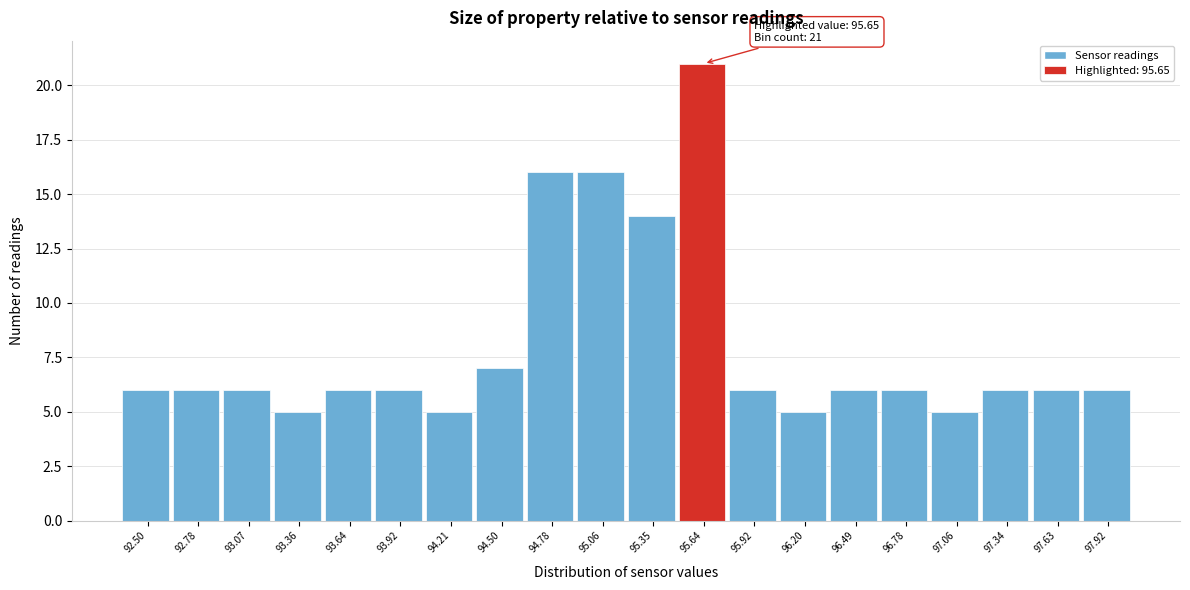

Reading left to right, list all the values displayed in this chart.

6	6	6	5	6	6	5	7	16	16	14	21	6	5	6	6	5	6	6	6